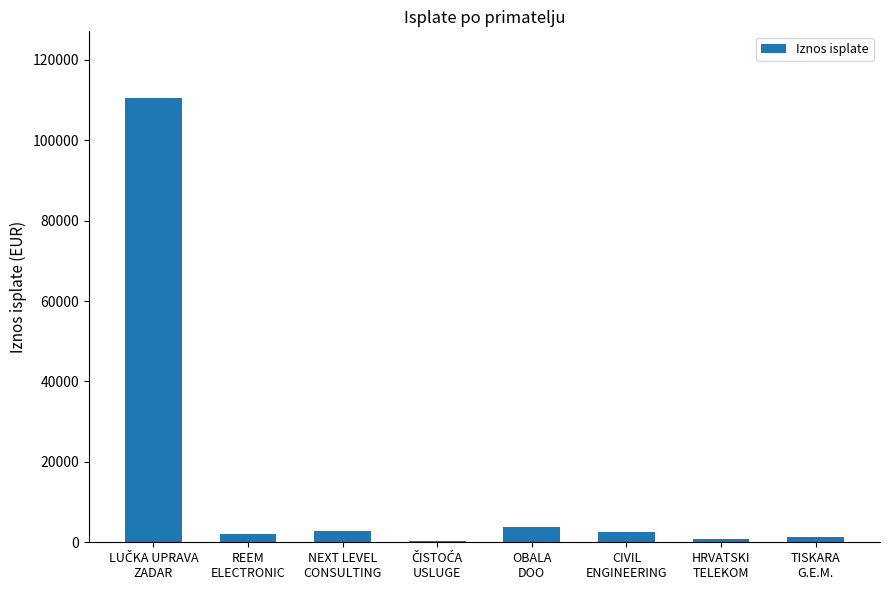

What is the maximum value shown in the chart?

110524.5